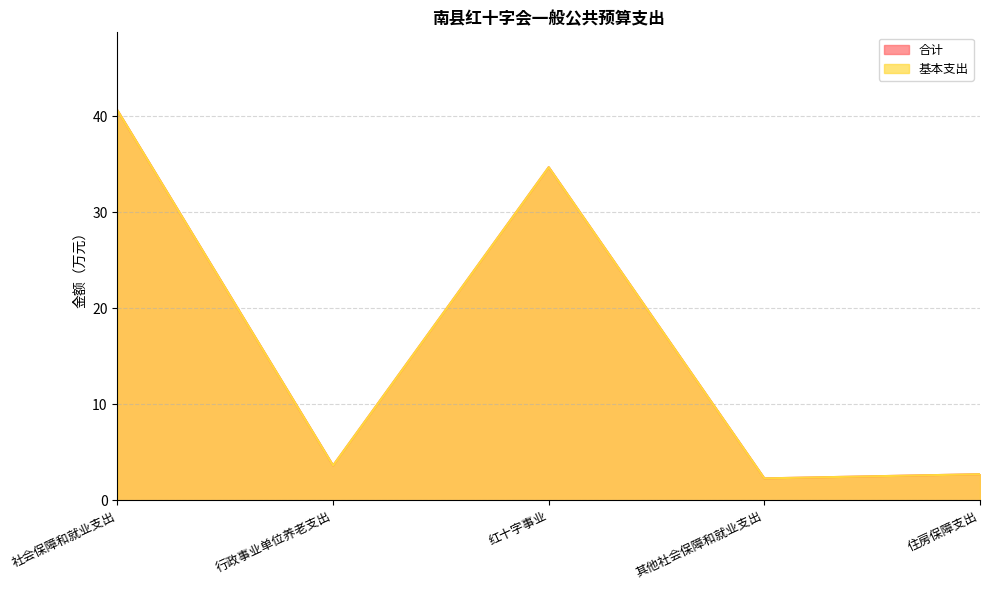

True or false: 合计 and 基本支出 cross at least once.

False